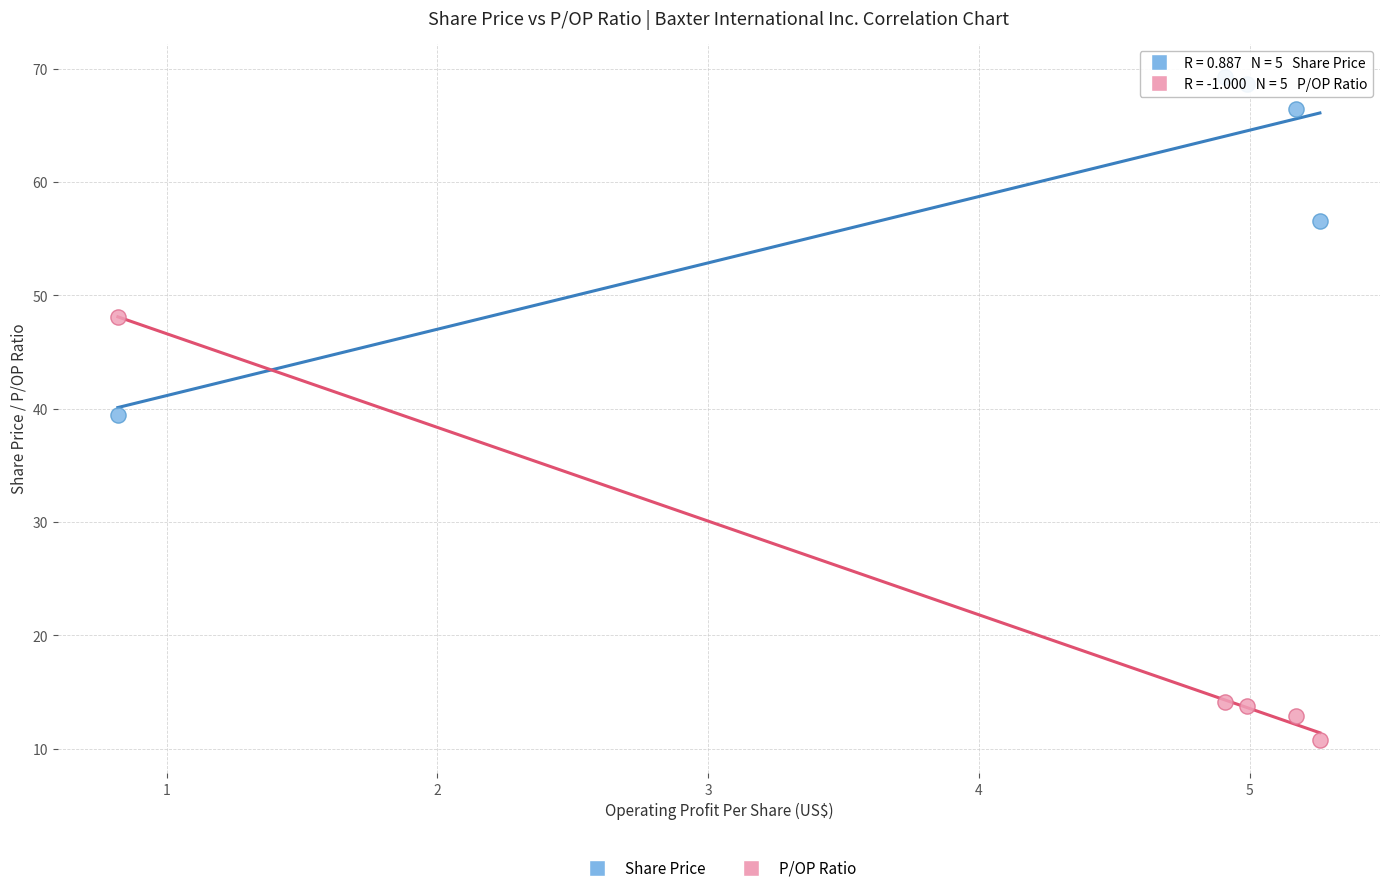

Which series contains the lowest Y value?

P/OP Ratio